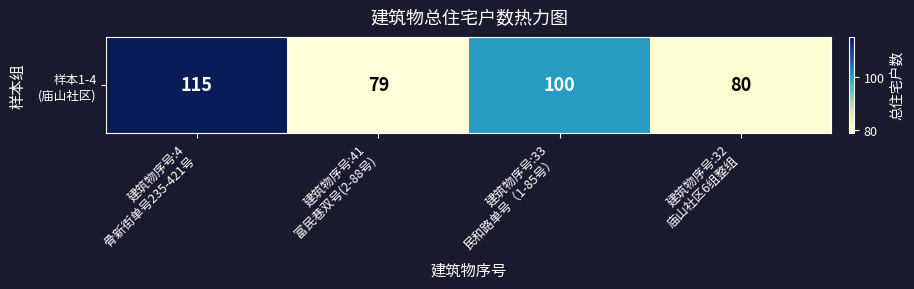

Is it true that the value at 建筑物序号:41
富民巷双号(2-88号) is 123?

False